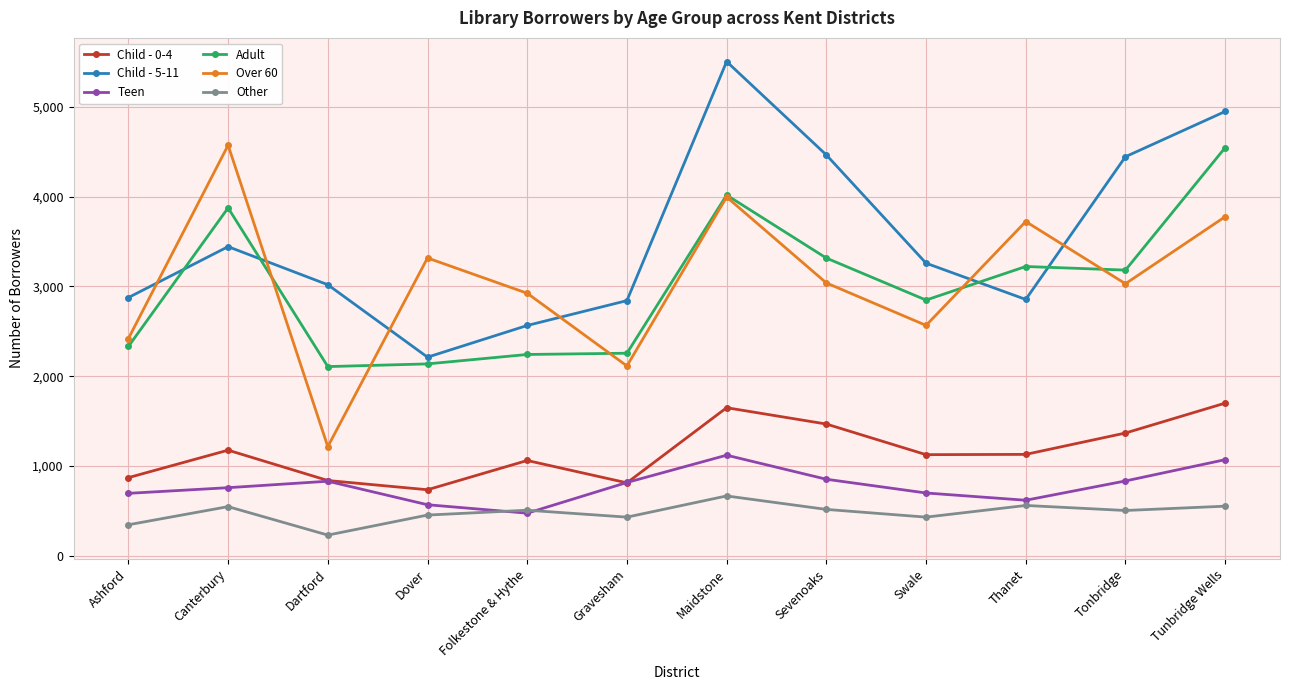

Read the Teen value at Tunbridge Wells.

1070